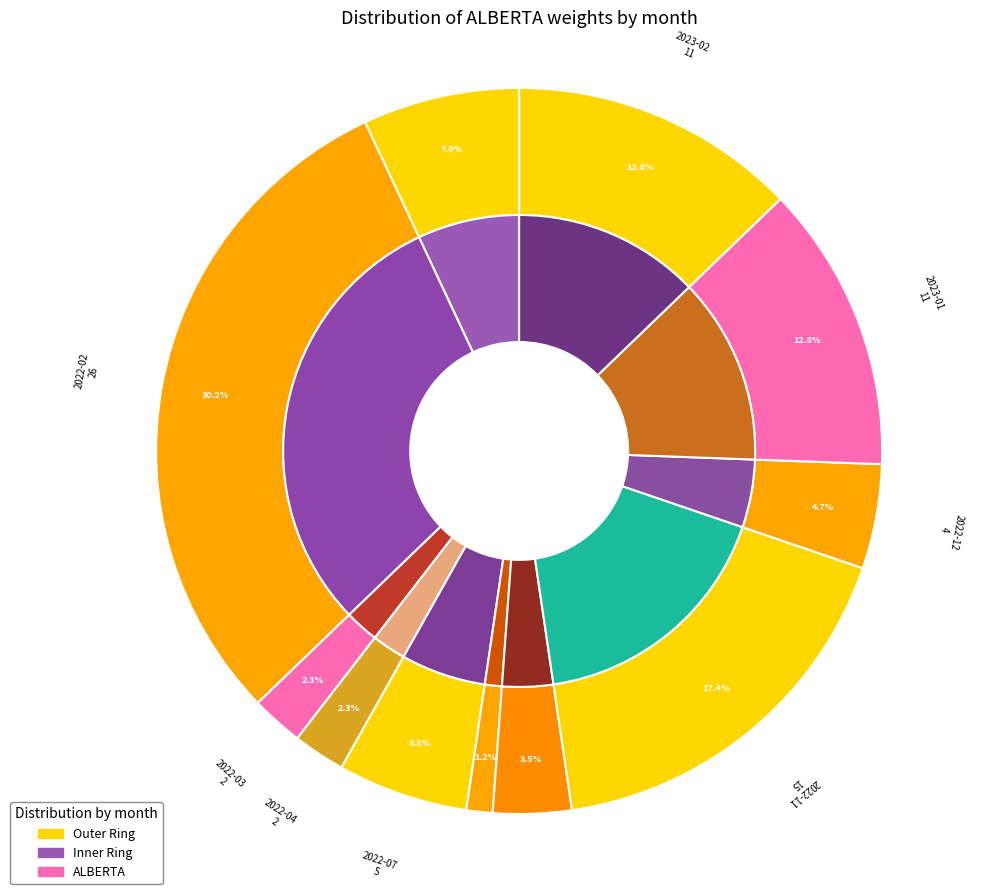

Which slice is the largest?

2022-02